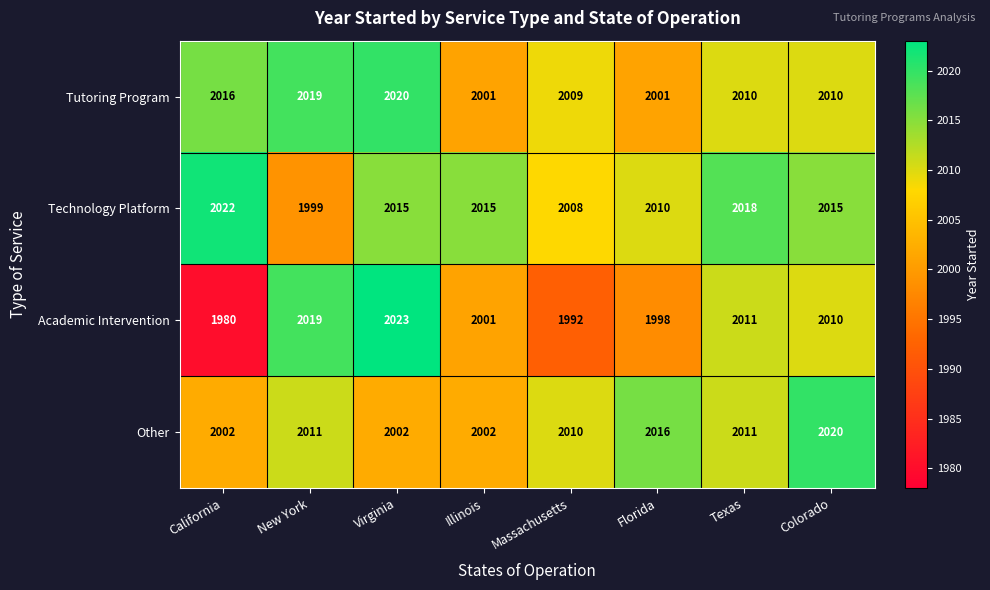

At Florida, list the series in order from largest to smallest.

Other, Technology Platform, Tutoring Program, Academic Intervention